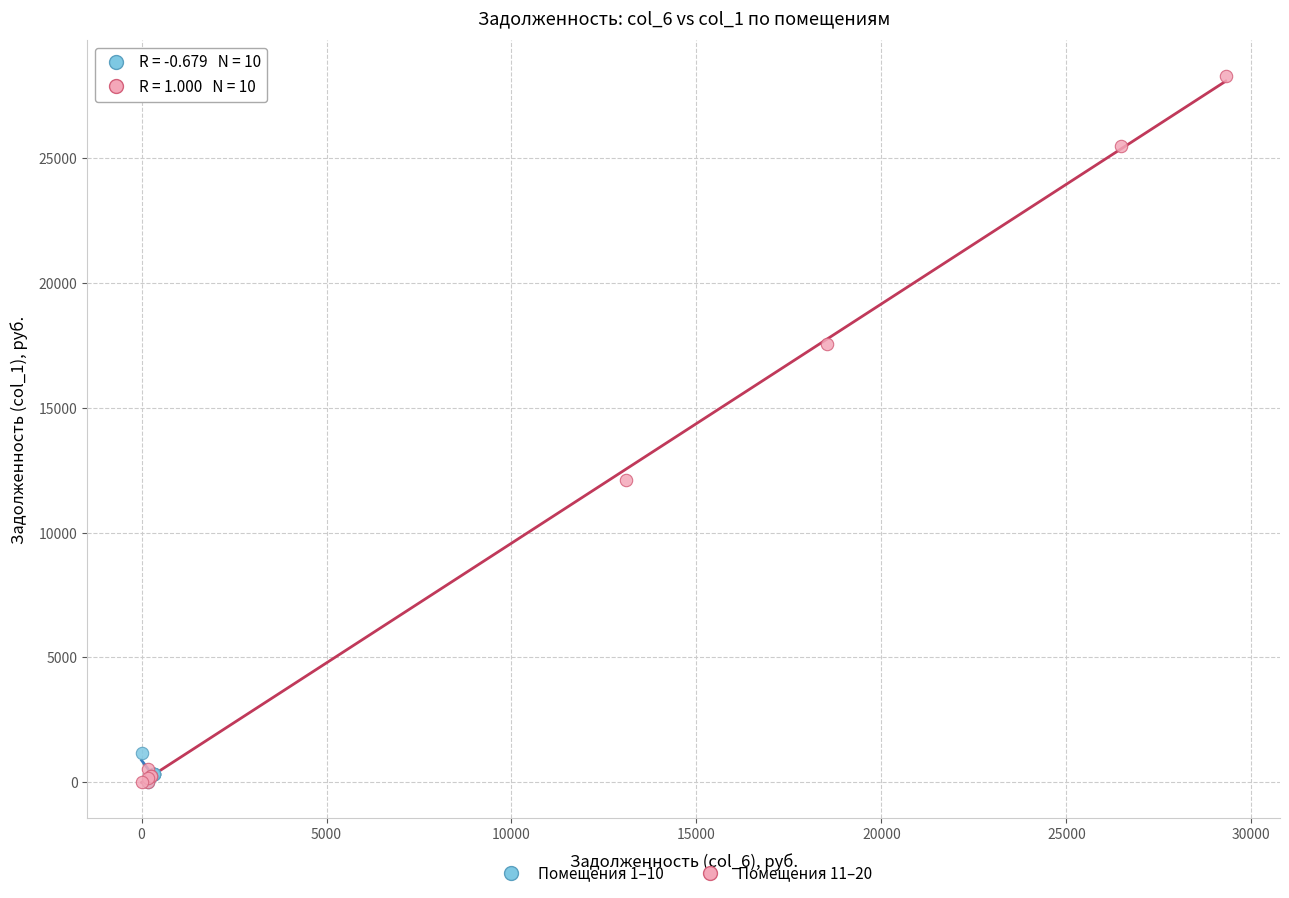

Which series has the widest spread of Y values?

Помещения 11–20